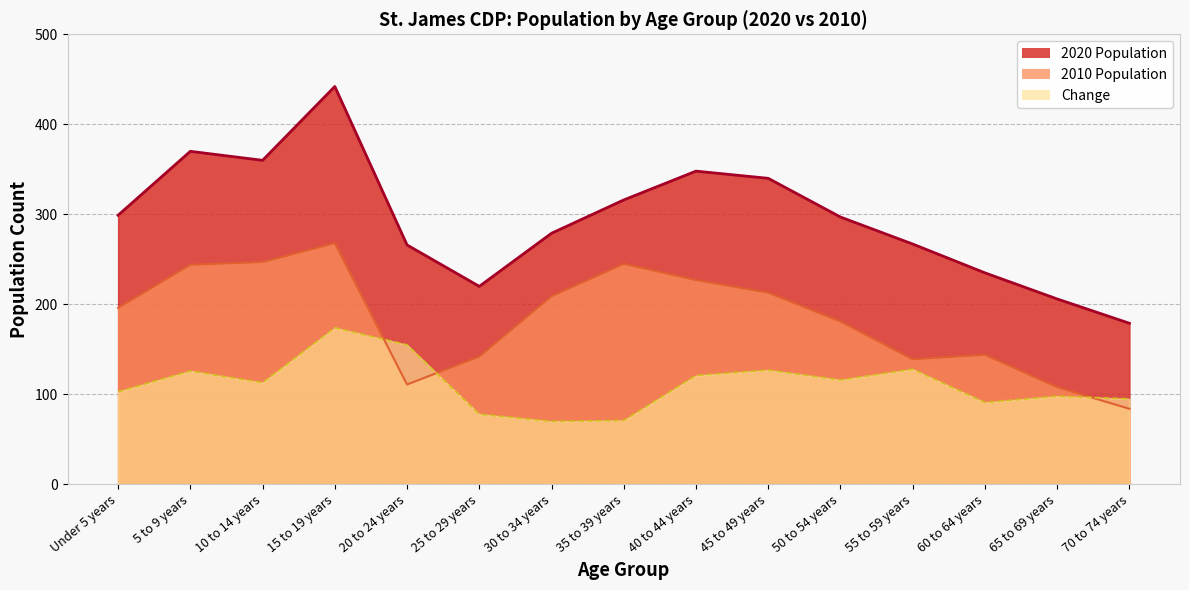

What is the difference between the second highest and minimum values in the 2020 Population series?

191